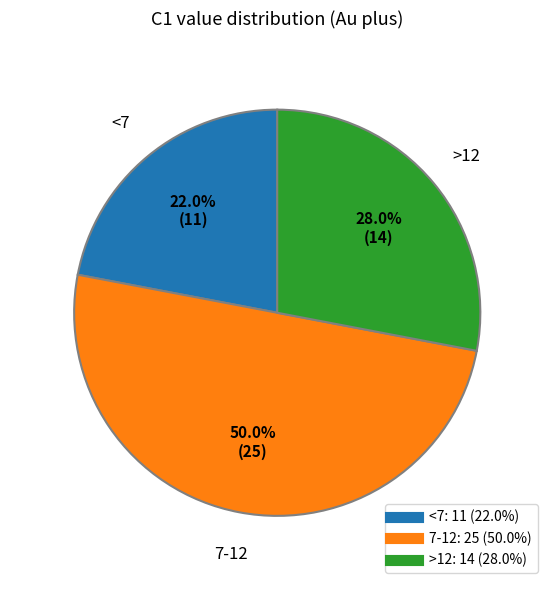

How many slices are in this pie chart?

3